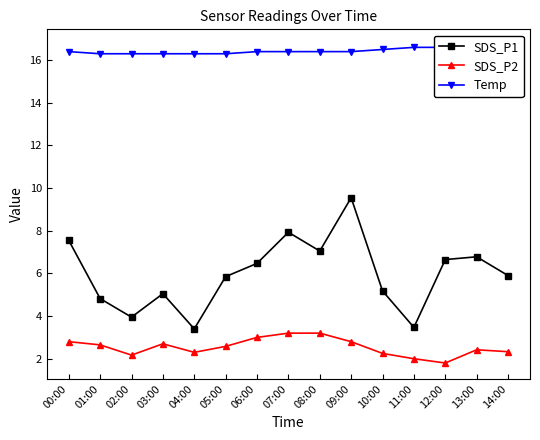

At which label does Temp reach its peak?

13:00